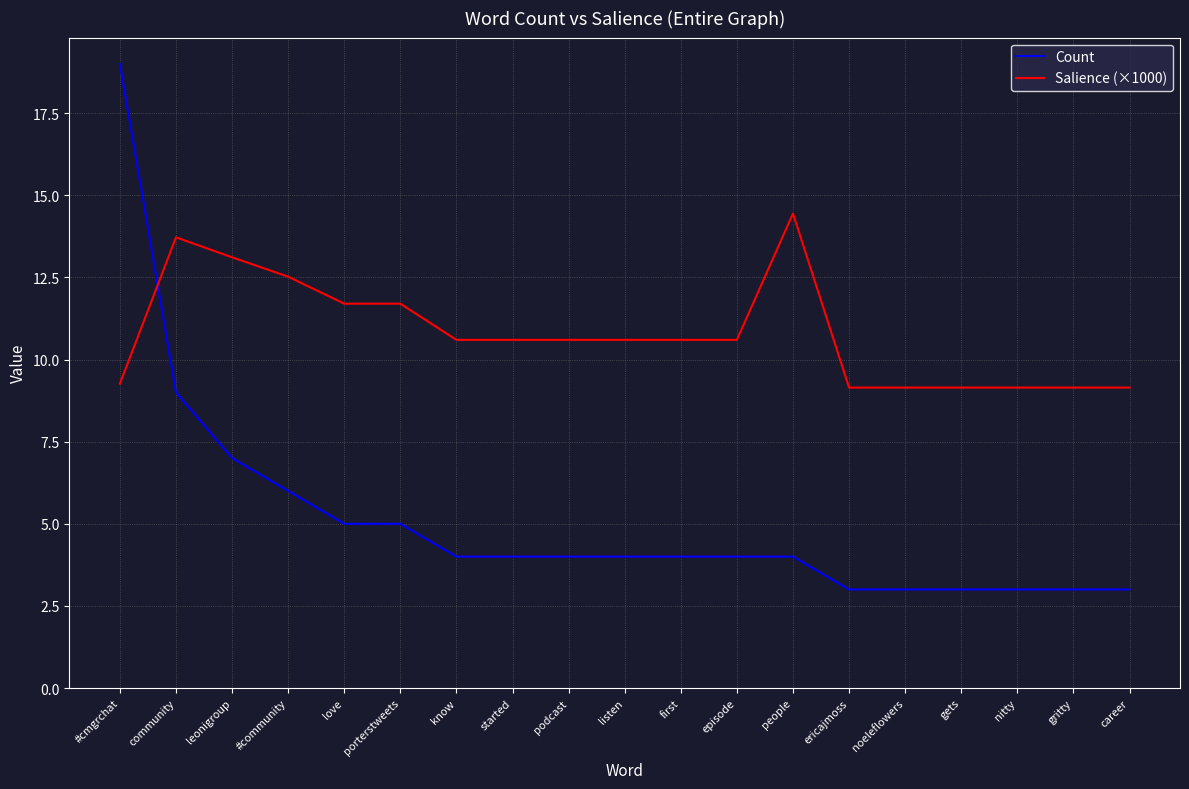

What is the difference between the maximum and minimum values in the Count series?

16.0